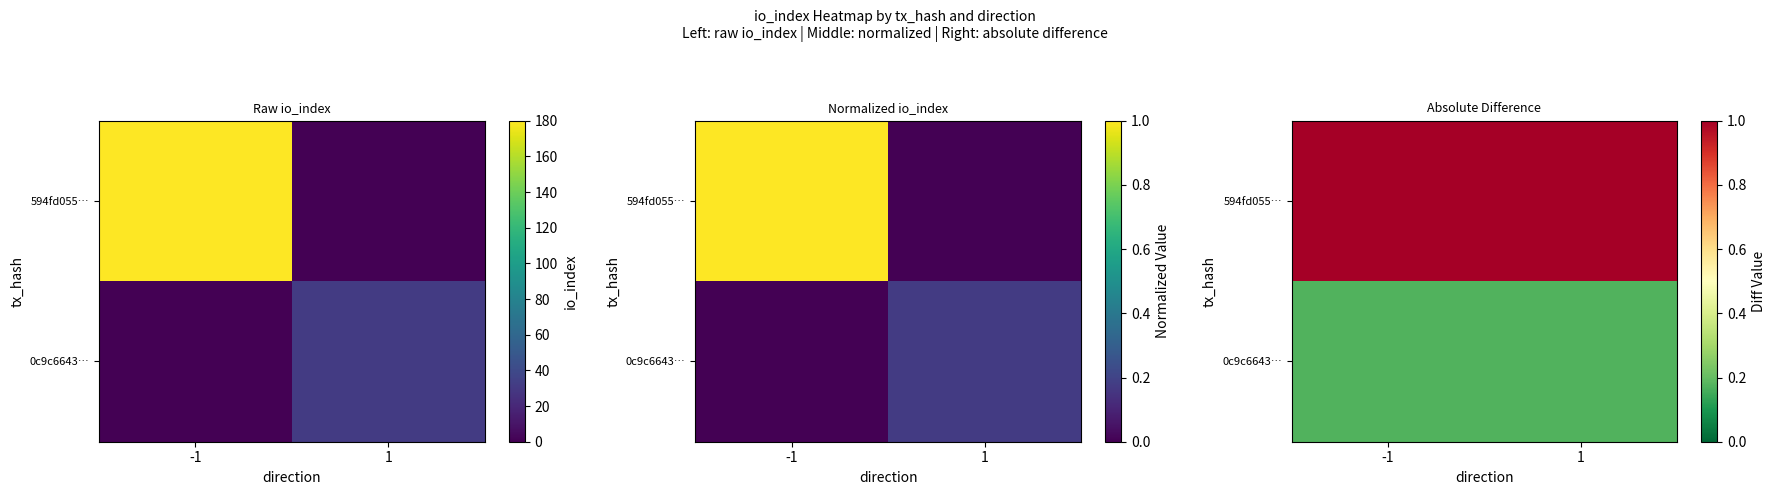

What is the average value of the 594fd055… series?

1.0